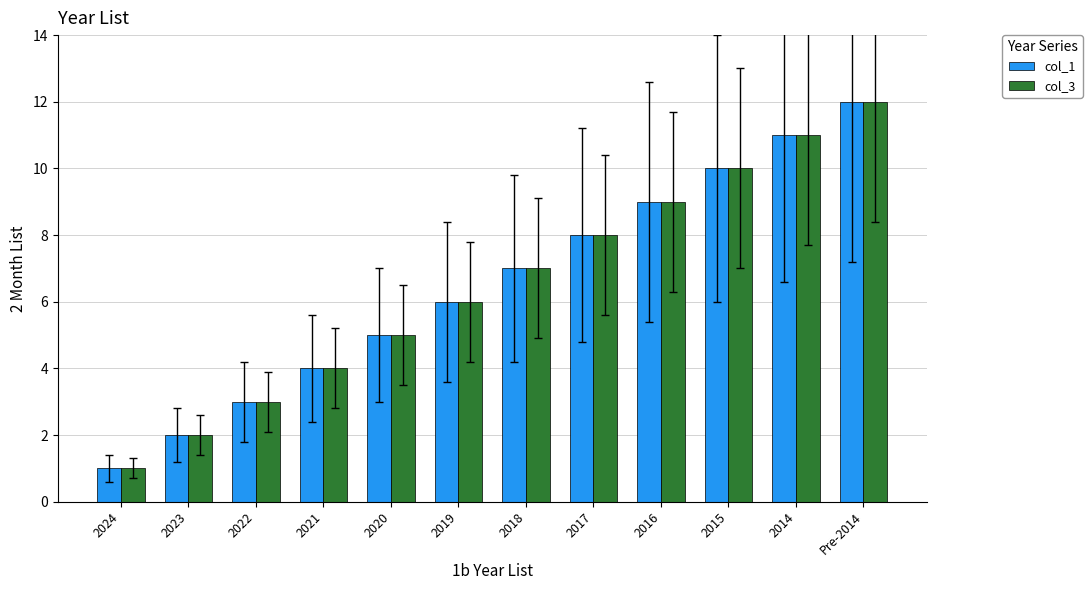

What is the label of the 11th bar from the right?

2023